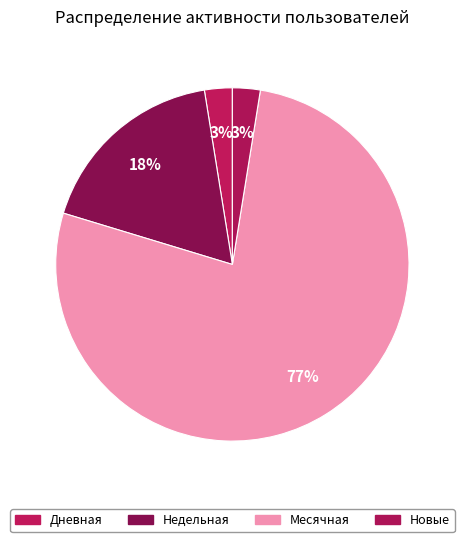

How many slices are in this pie chart?

4